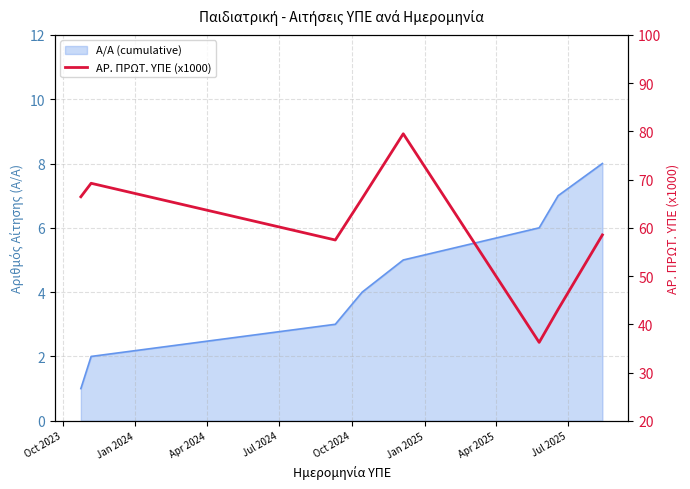

How many points are higher than both their immediate neighbors (excluding endpoints)?

2